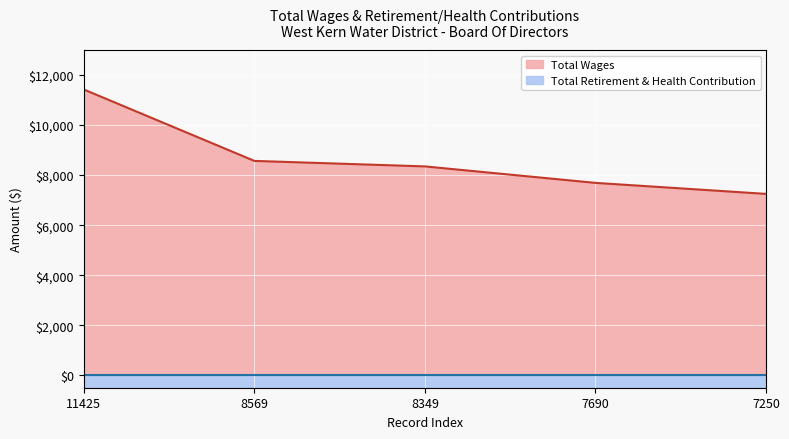

How many values are below 8349?

2